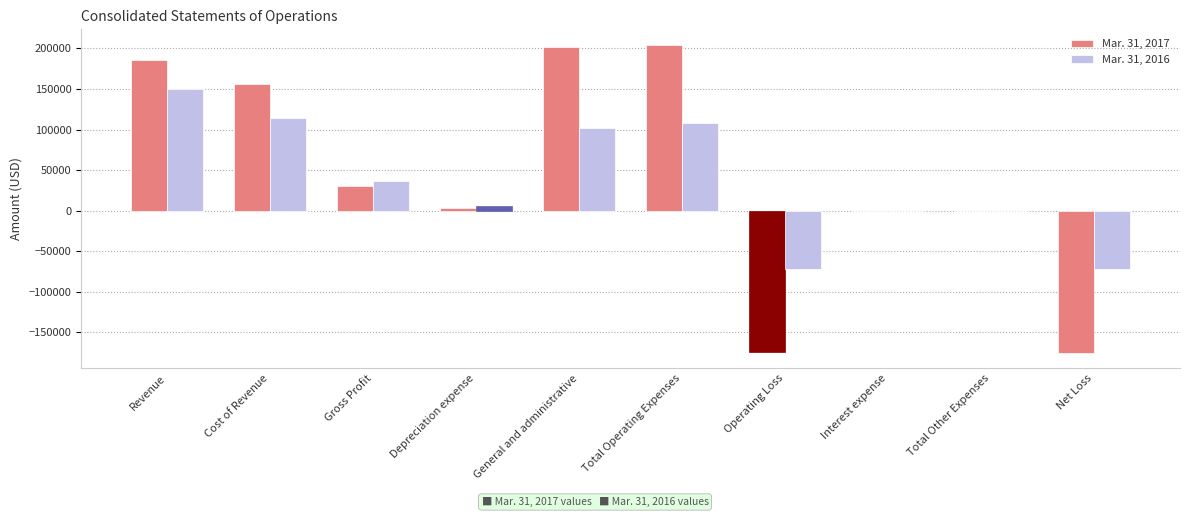

At which category is the sum across all series the highest?

Revenue